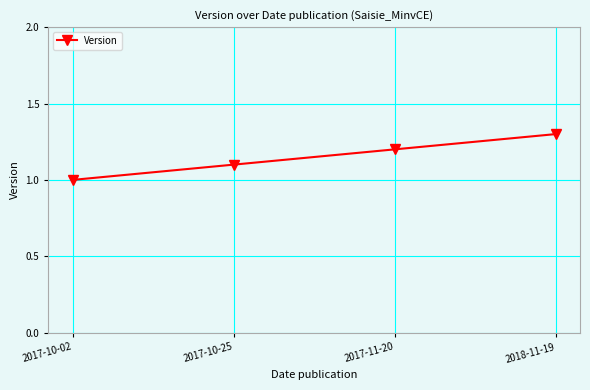

What is the label of the 3rd point from the left?

2017-11-20